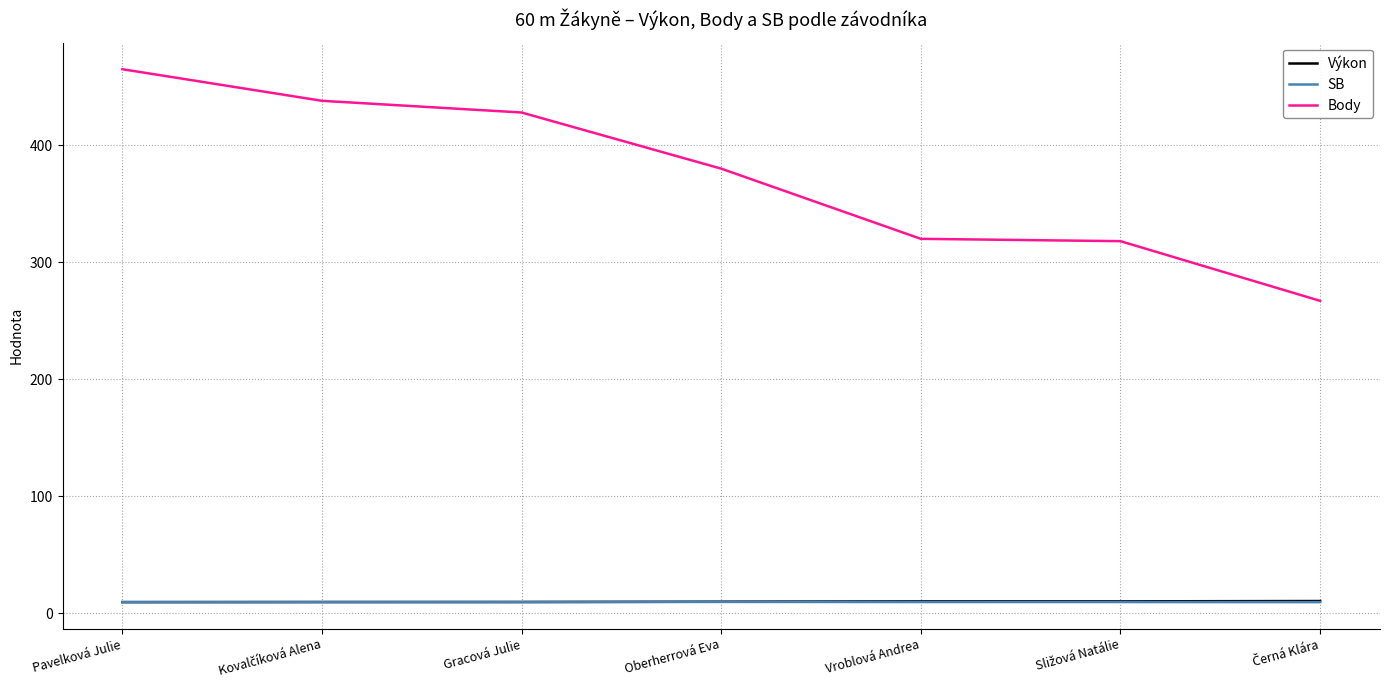

At which label does Body first exceed 380?

Pavelková Julie